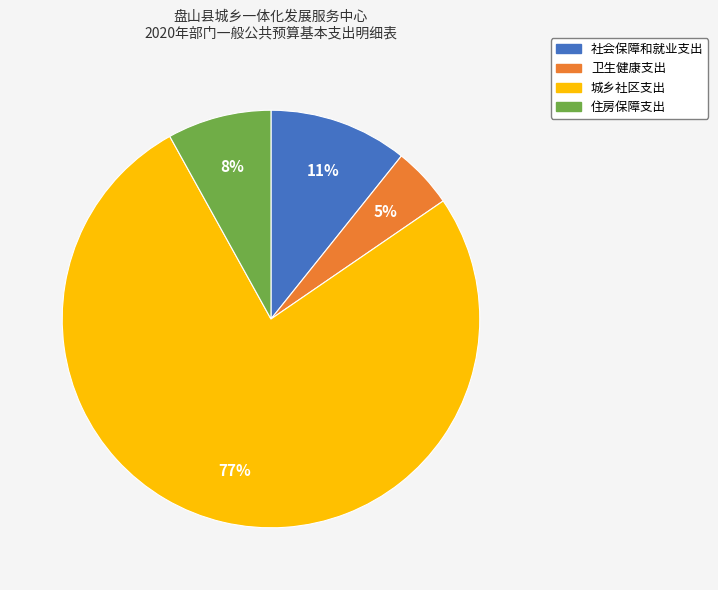

To the nearest percent, what is the combined percentage of 城乡社区支出 and 社会保障和就业支出?

87%